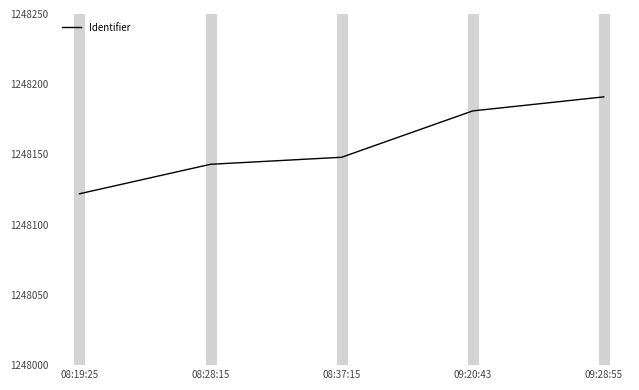

Reading left to right, list all the values displayed in this chart.

1248122	1248143	1248148	1248181	1248191